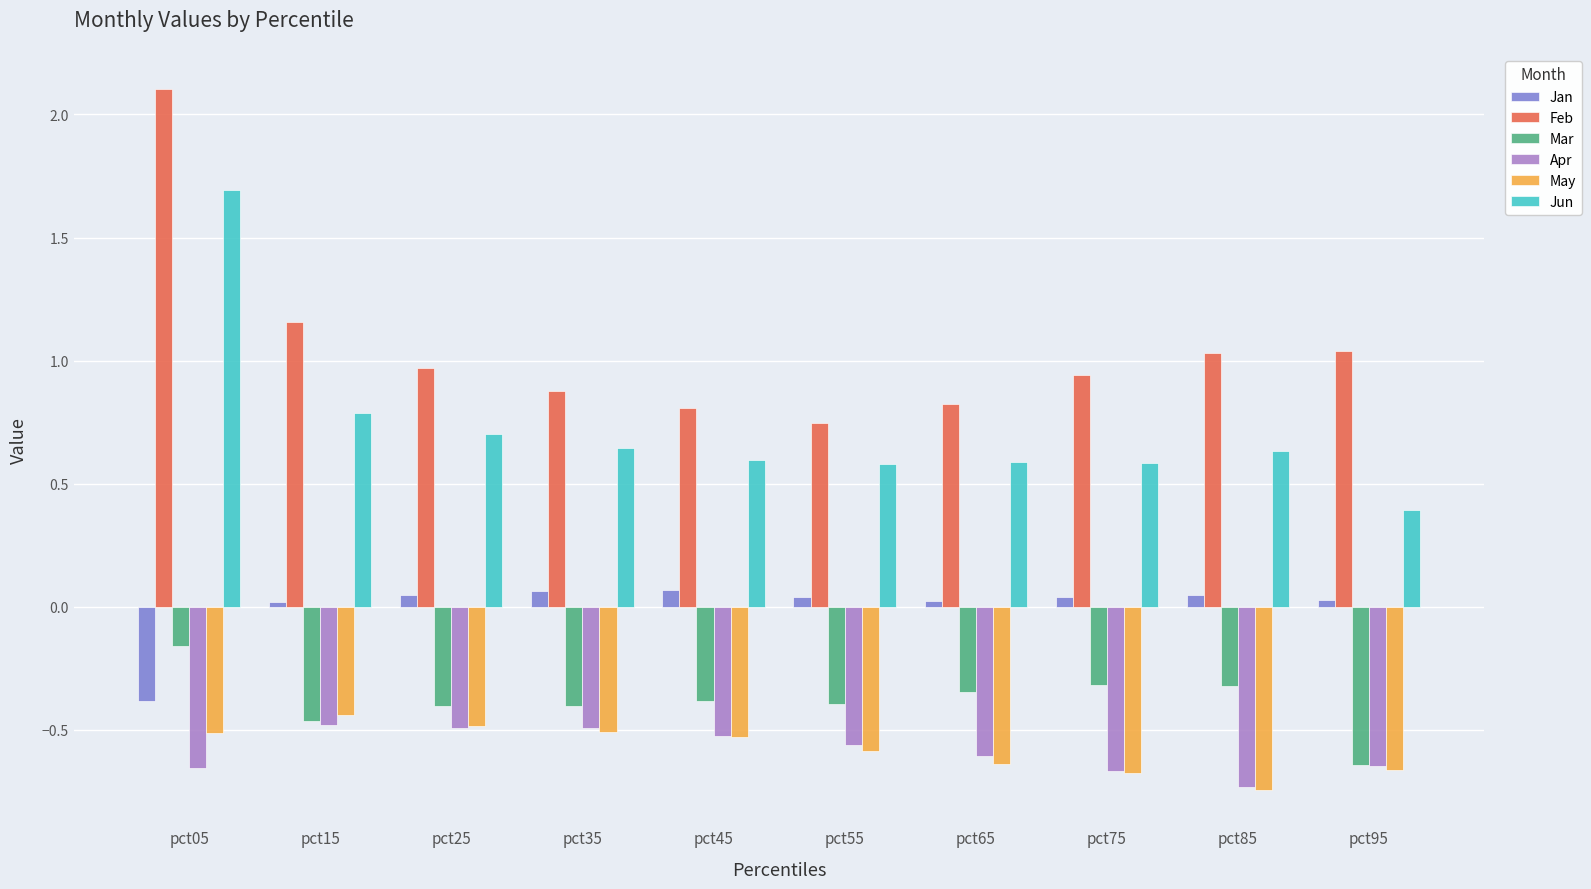

Between pct05 and pct15, which series saw the biggest shift?

Feb